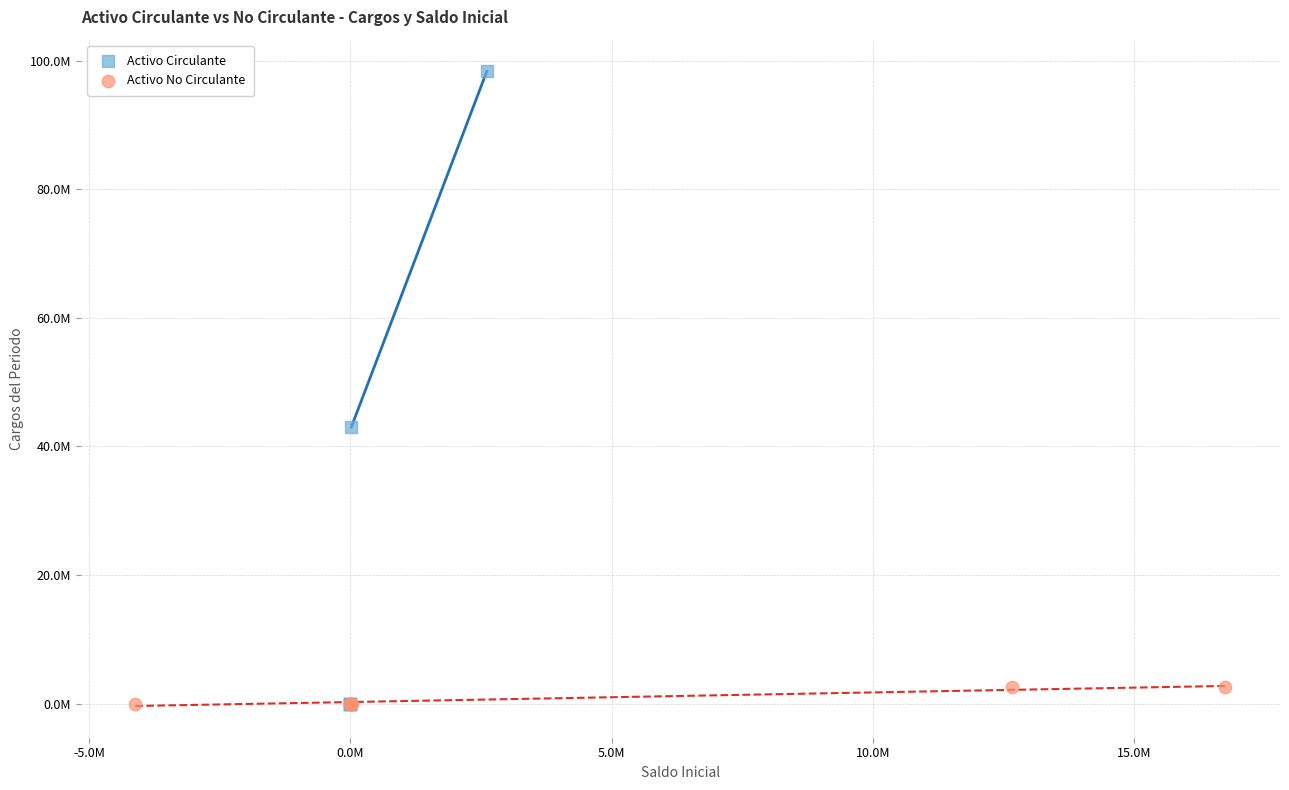

What are all the series names shown in the legend?

Activo Circulante, Activo No Circulante